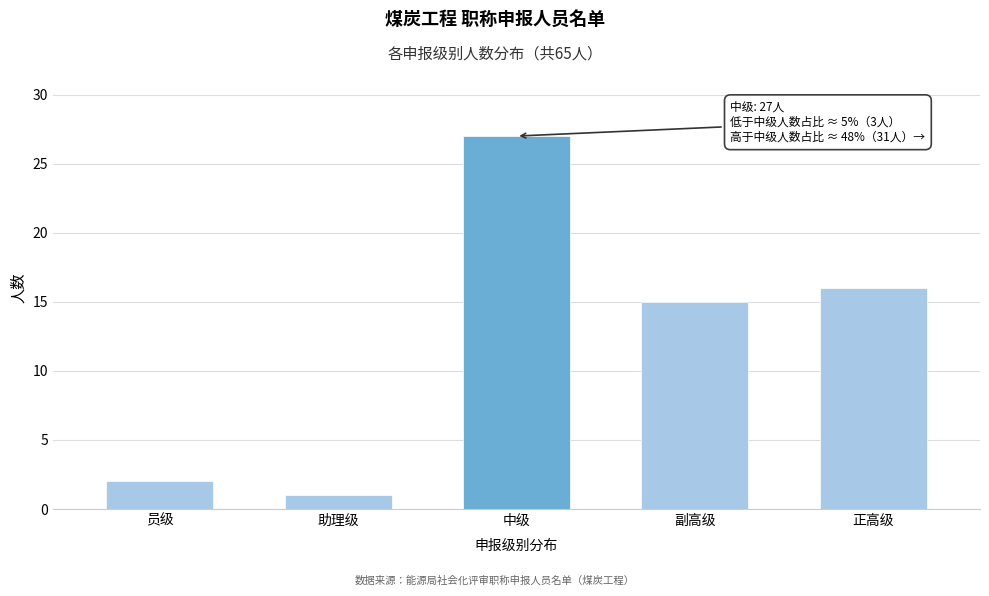

Reading left to right, list all the values displayed in this chart.

2	1	27	15	16